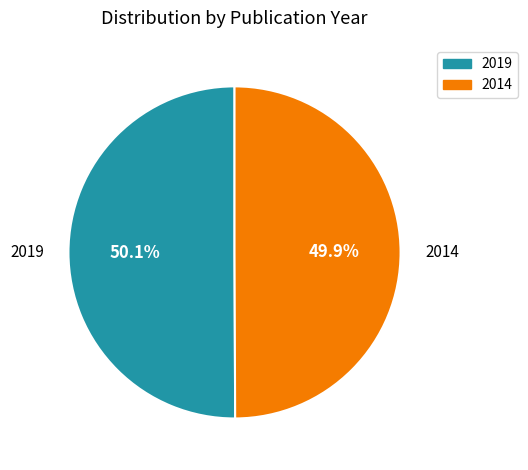

Does any single category account for the majority?

Yes